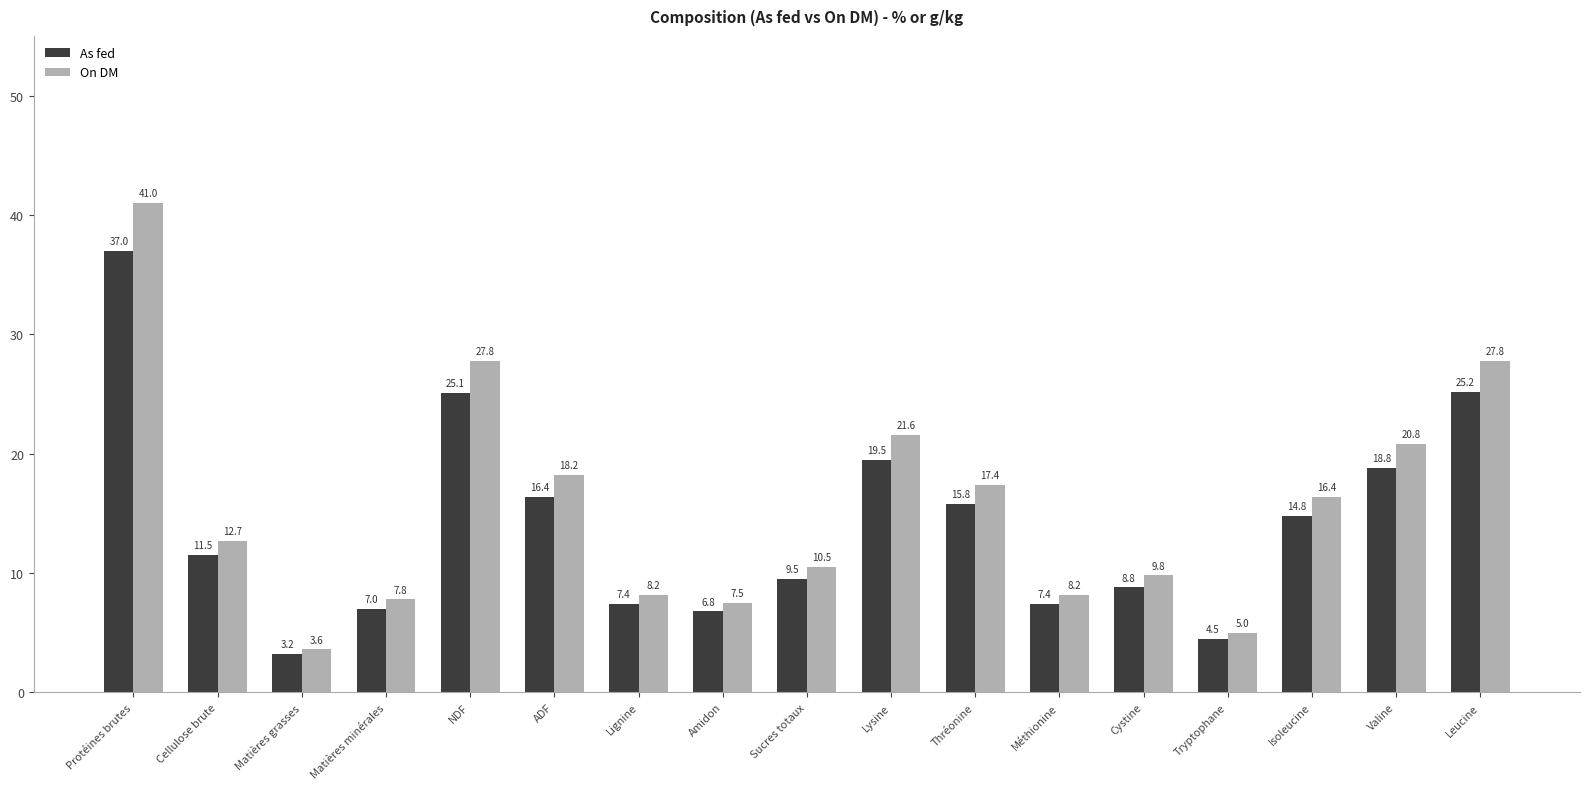

What is the difference between the highest and lowest values at Cellulose brute?

1.2